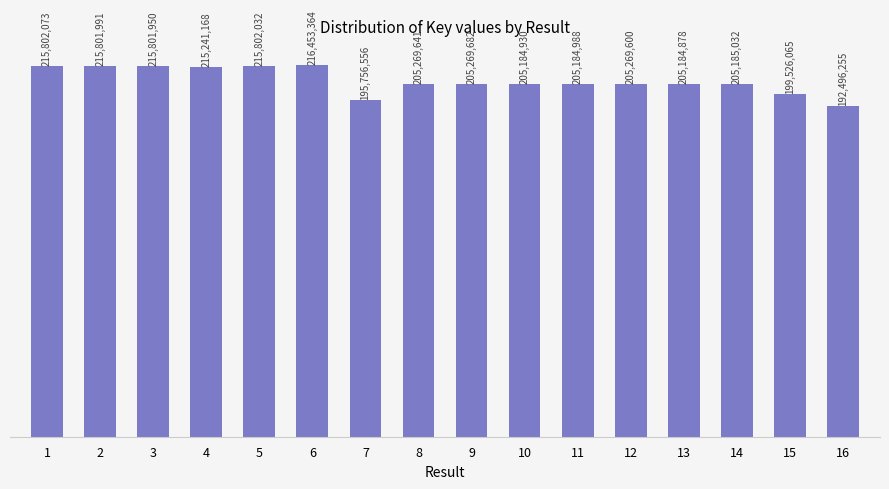

What is the difference between the maximum and second lowest values?

20696808